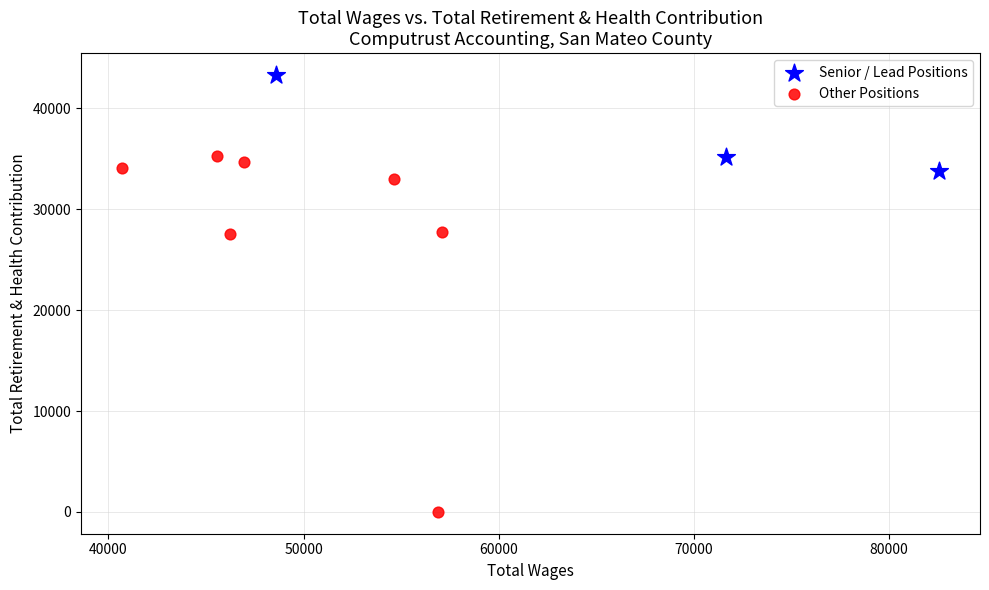

Which series contains the highest Y value?

Senior / Lead Positions